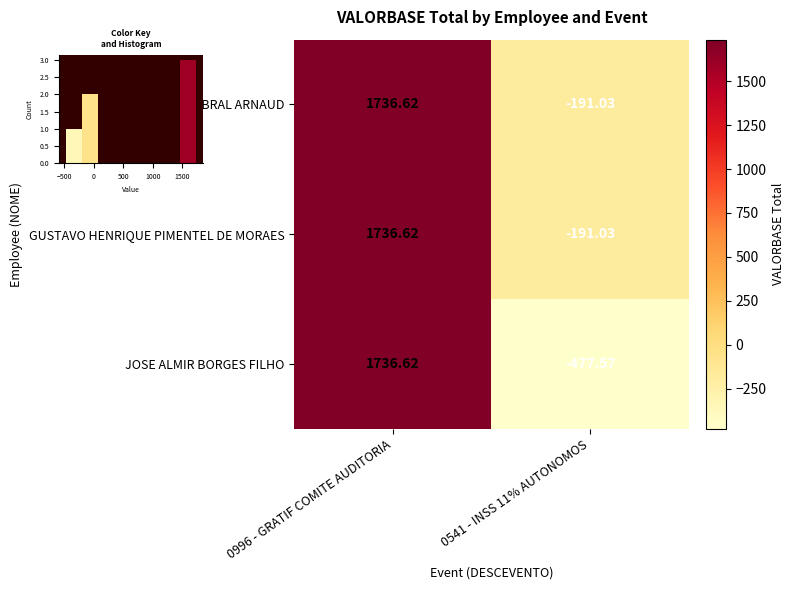

What is the spread (max minus min) of values at 0541 - INSS 11% AUTONOMOS?

286.5